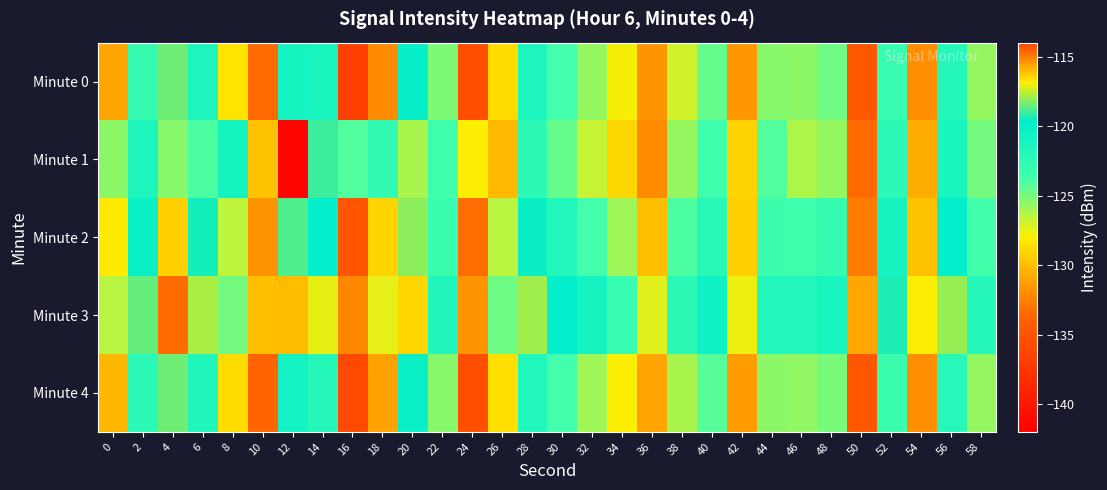

How many distinct data groups are displayed?

5